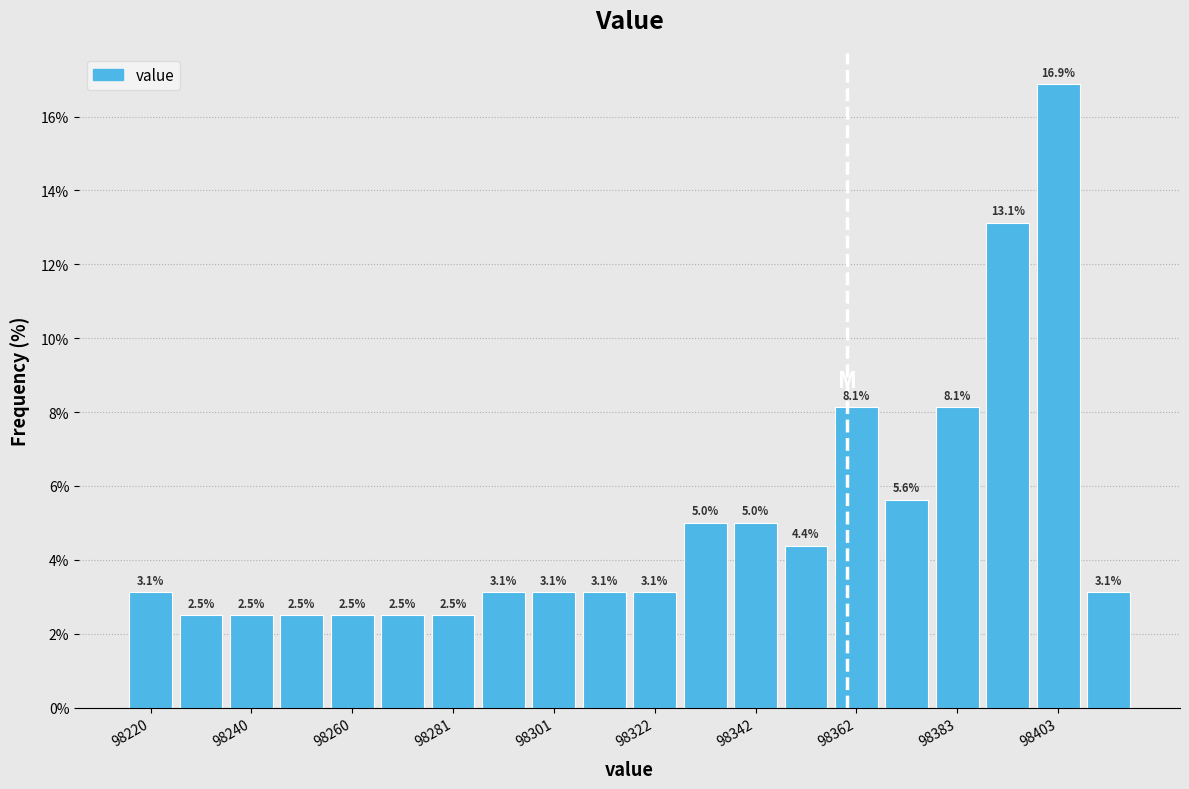

Read against the x-axis, roughly where is the centre of the tallest bar?

98405